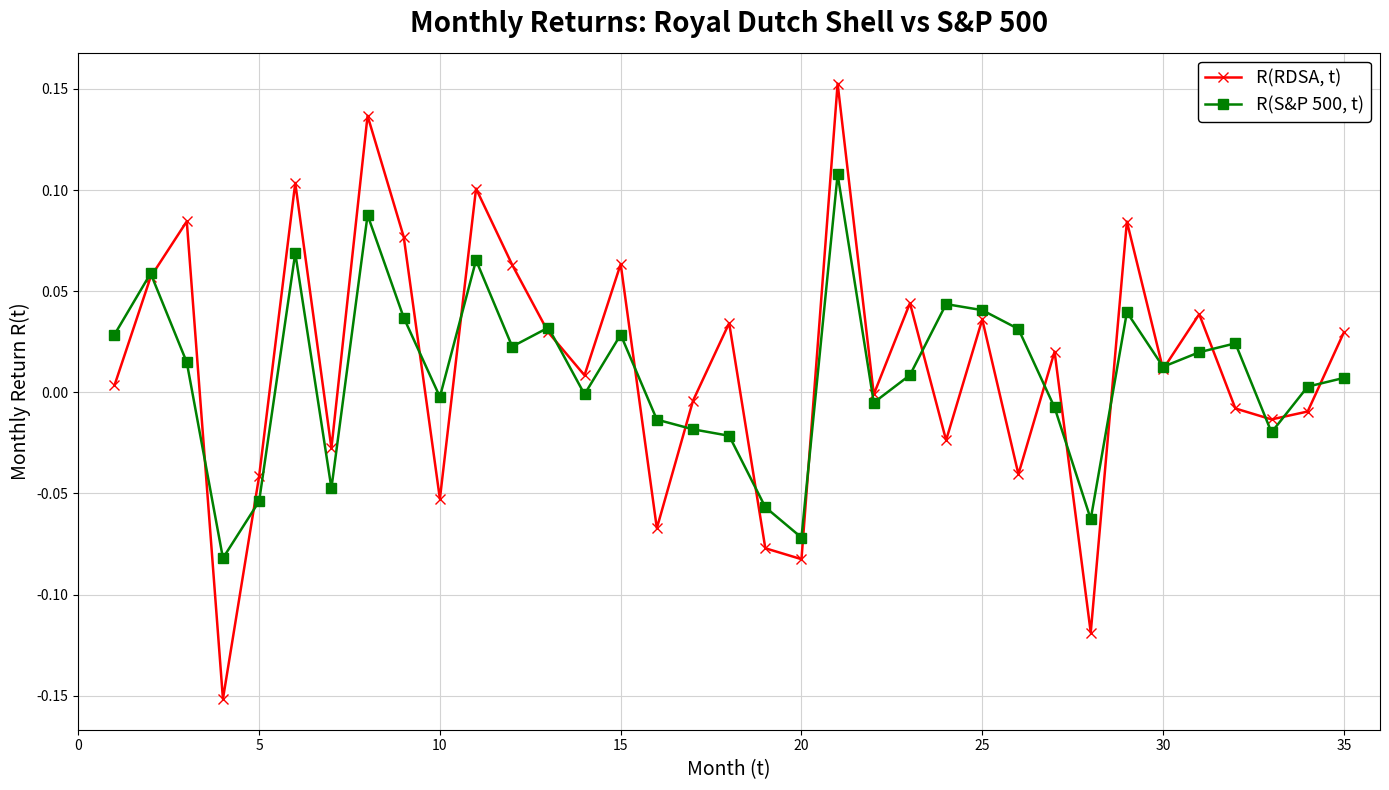

True or false: R(S&P 500, t) has more than 0 points higher than both neighbors.

True